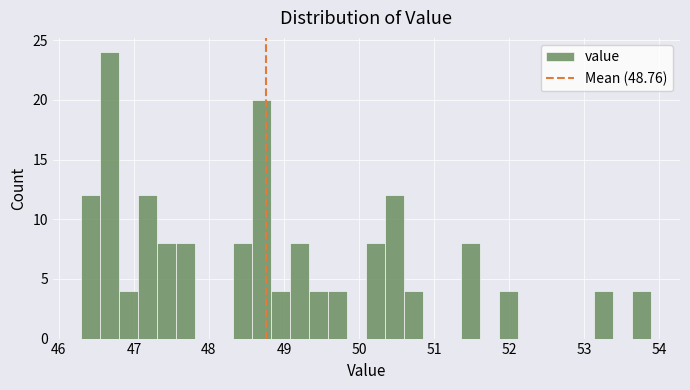

Around what value on the x-axis is the tallest bar? Give the approximate position of its centre, as read against the axis.

46.7